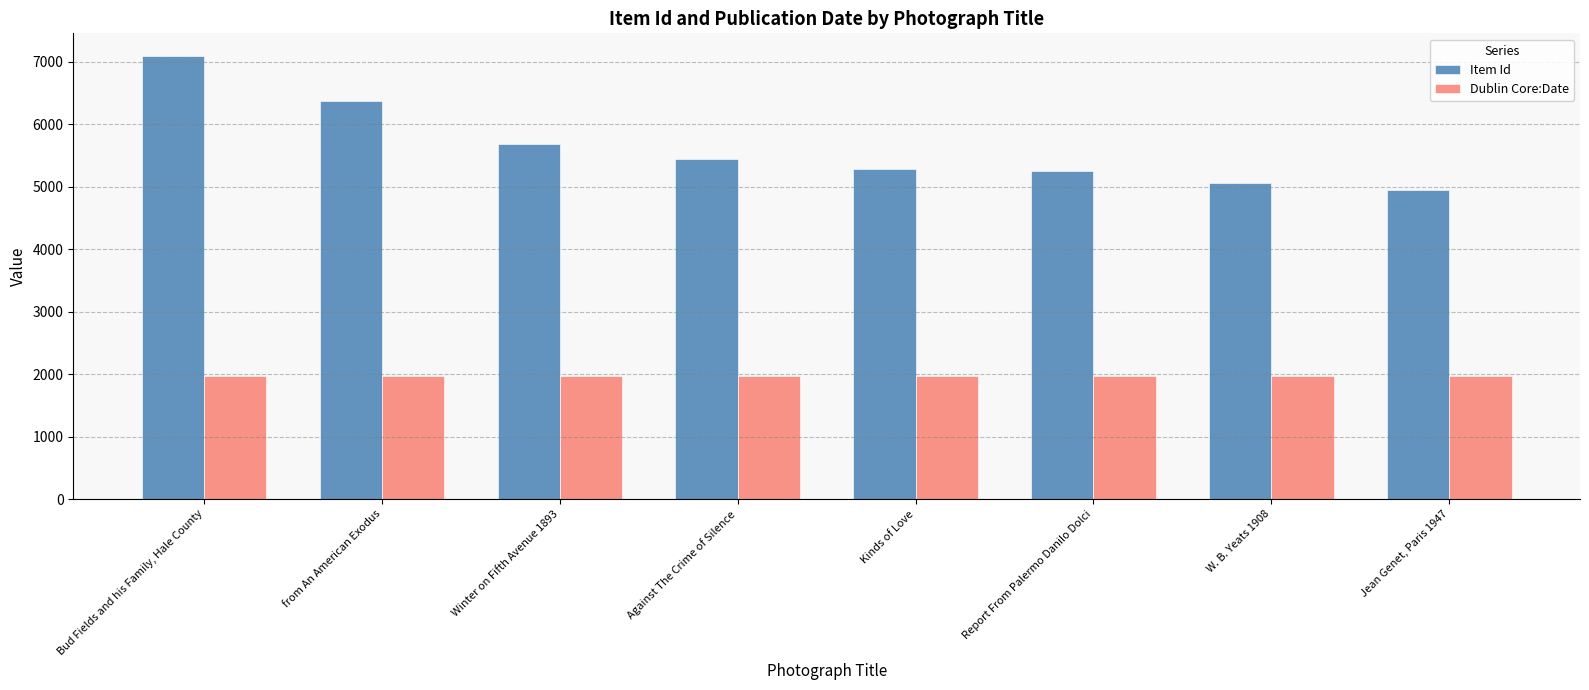

What is the greatest value displayed?

7099